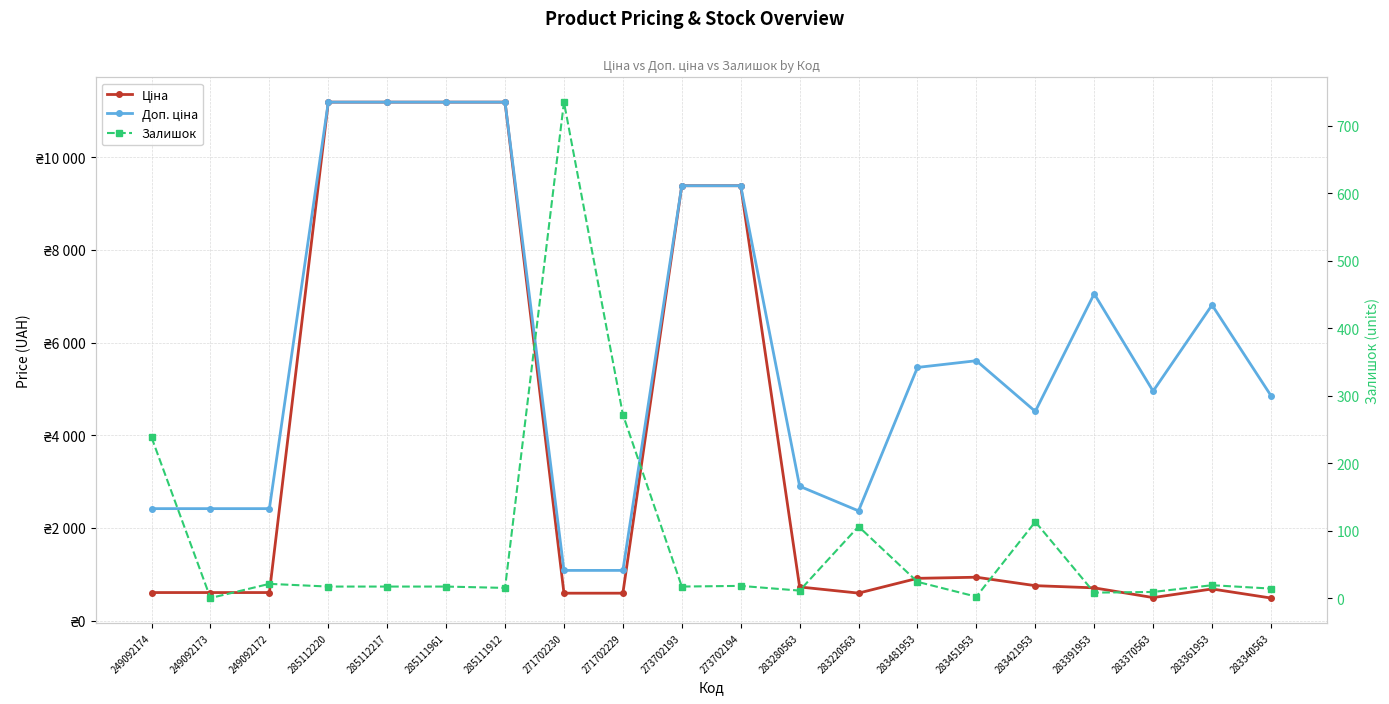

How many series are shown in this chart?

3